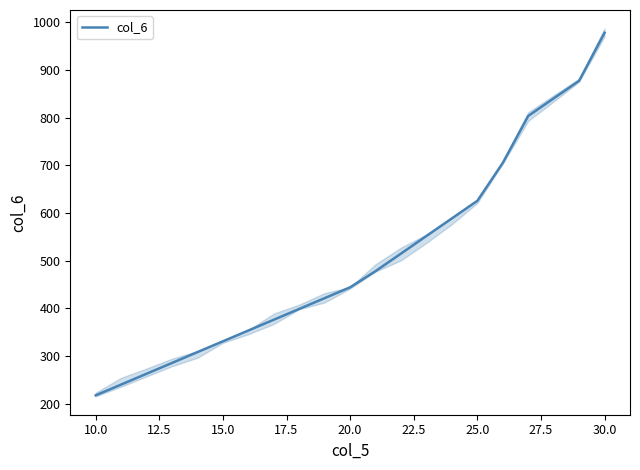

Is it true that col_6 equals 449.7 at 30.0?

False